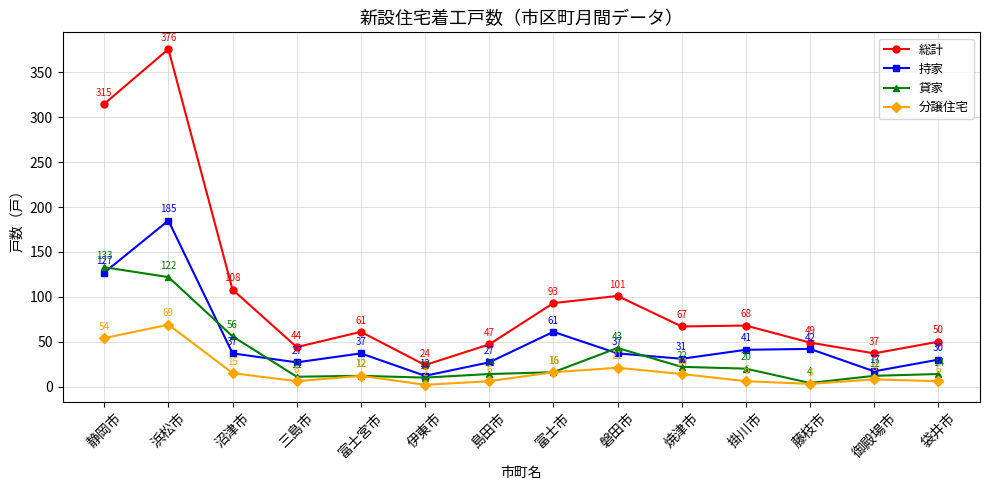

Which series has the widest spread of values?

総計